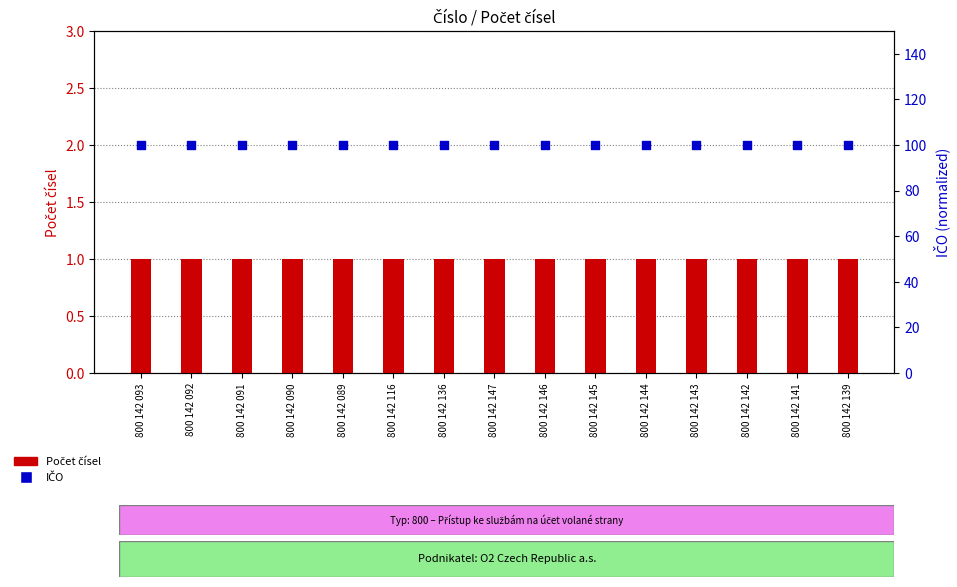

At how many categories does at least one series exceed 50?

15